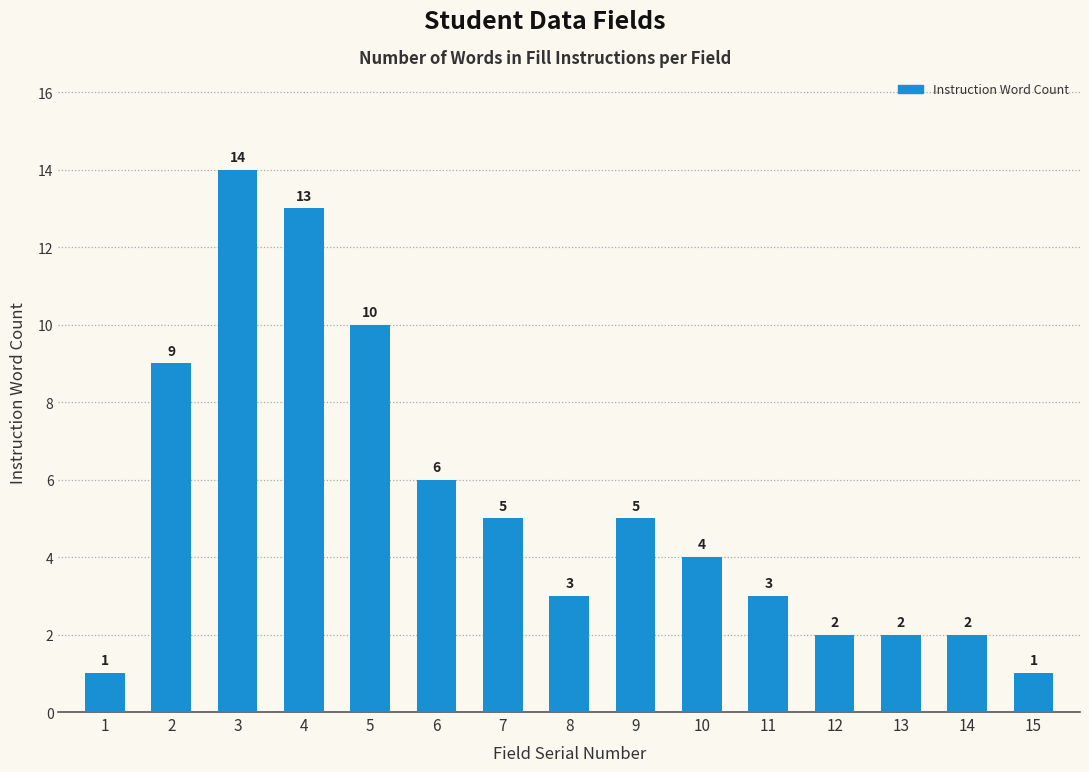

Are the bars horizontal?

No